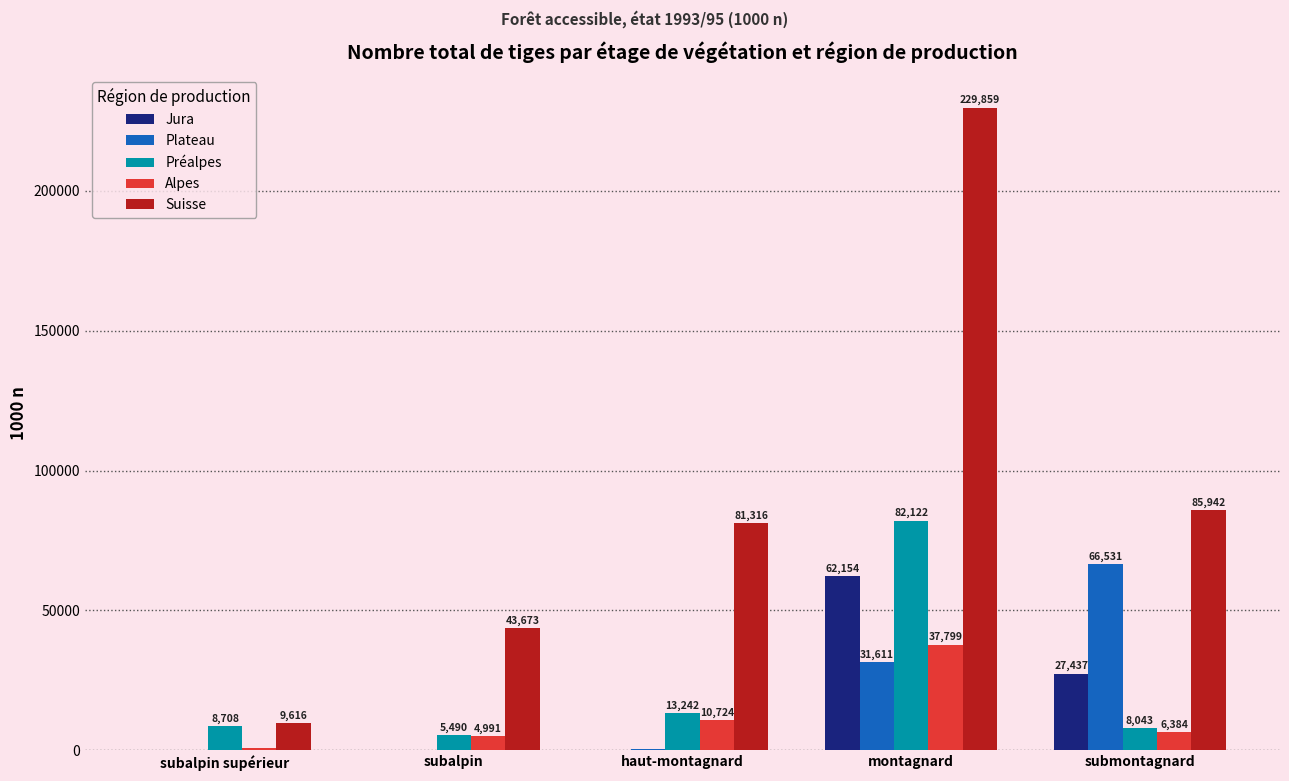

What is the highest value of the Suisse series?

229859